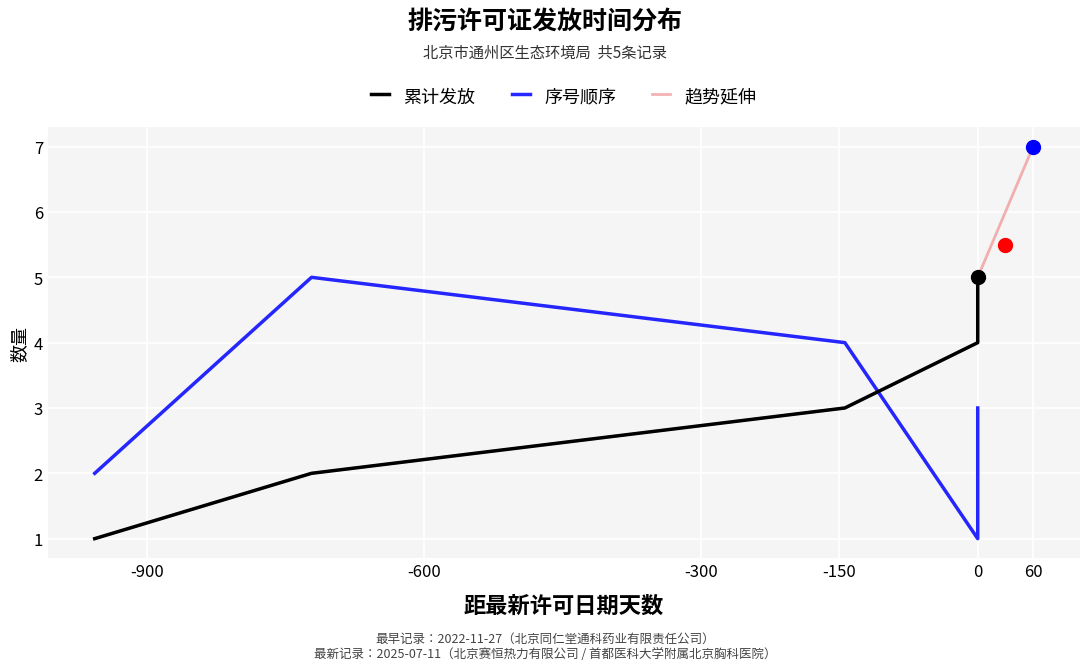

Rank the categories by value from lowest to highest.

2022-11-27, 2023-07-20, 2025-02-17, 2025-07-11, 2025-07-11